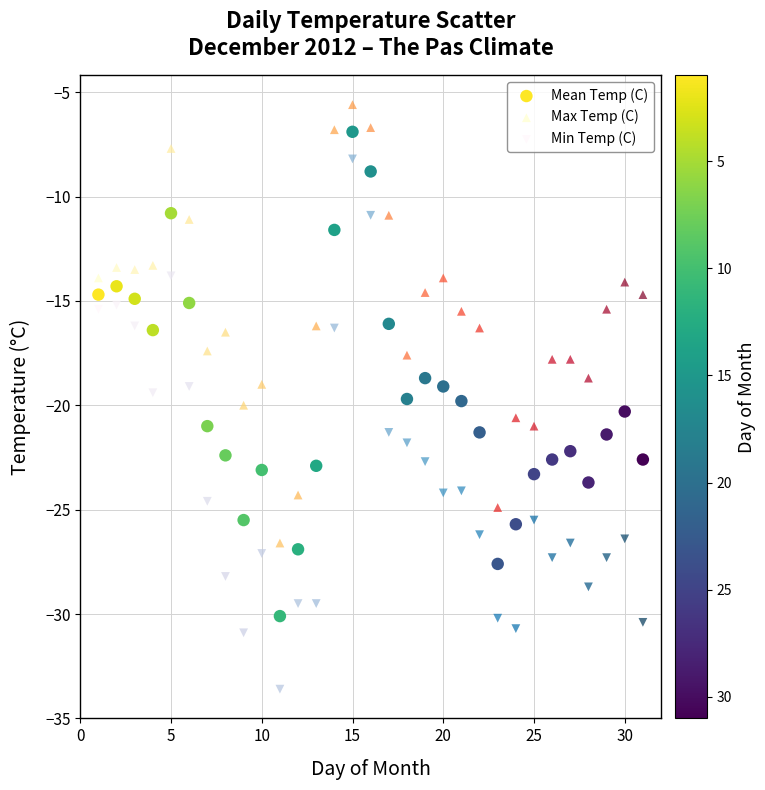

Across all data points, what is the range of Y values (max minus min)?

28.0